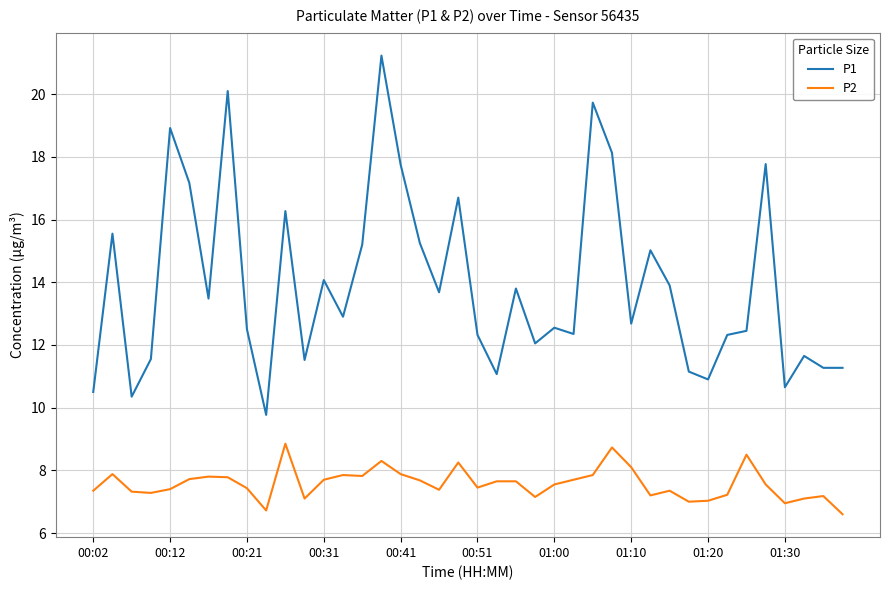

Which series has the largest range (max minus min)?

P1